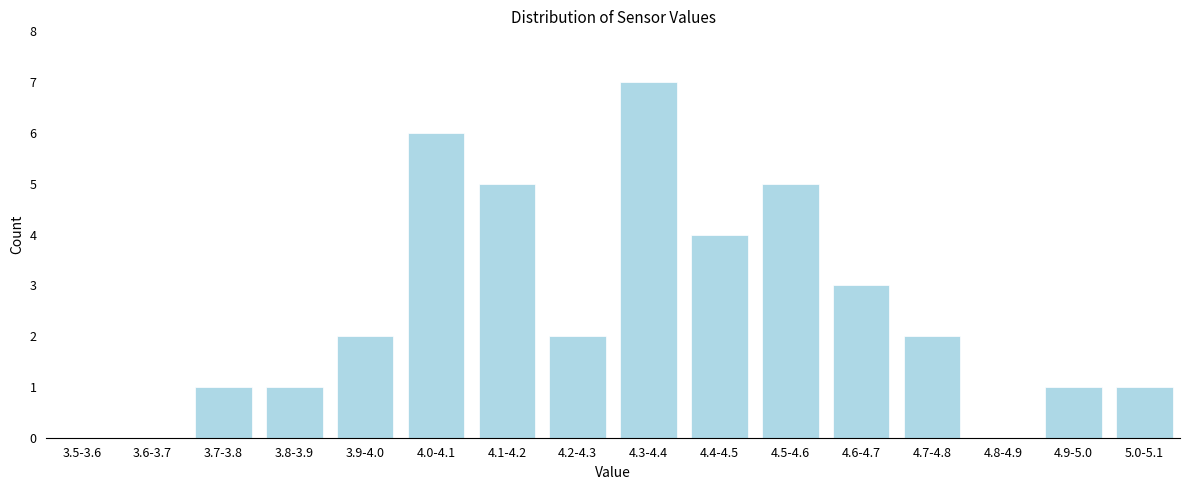

Reading right to left, list all the values displayed in this chart.

5.0-5.1=1	4.9-5.0=1	4.8-4.9=0	4.7-4.8=2	4.6-4.7=3	4.5-4.6=5	4.4-4.5=4	4.3-4.4=7	4.2-4.3=2	4.1-4.2=5	4.0-4.1=6	3.9-4.0=2	3.8-3.9=1	3.7-3.8=1	3.6-3.7=0	3.5-3.6=0